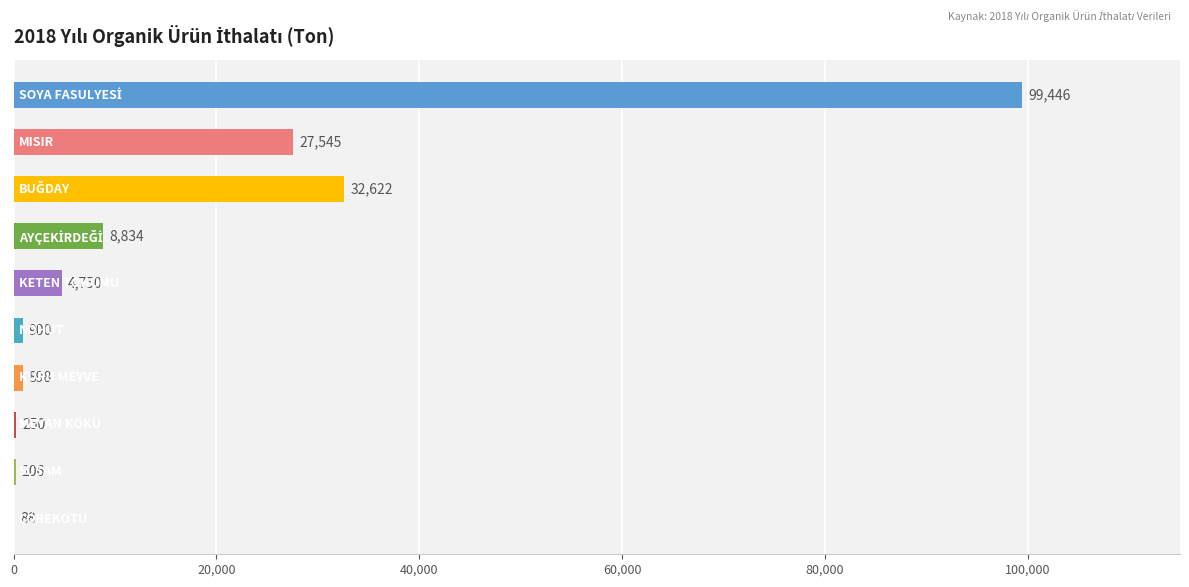

What is the maximum value shown in the chart?

99446.0